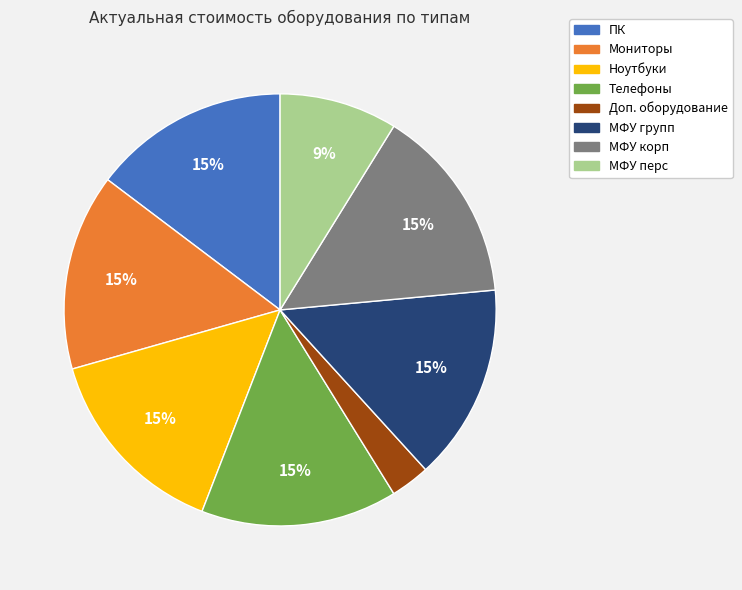

Combined, do МФУ перс and МФУ корп account for over 50%?

No